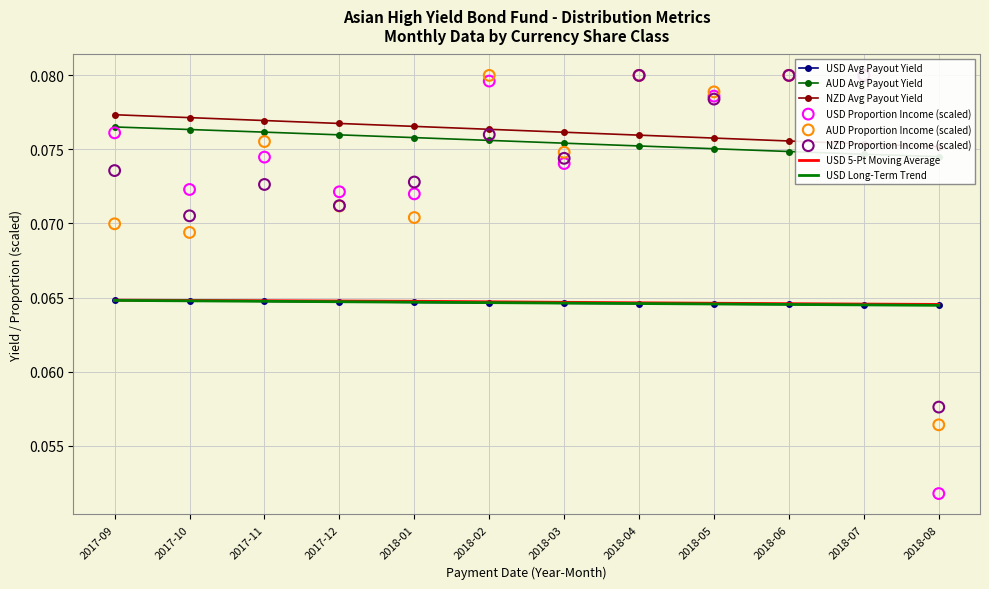

What is the total value across all series at 2018-05?

0.5